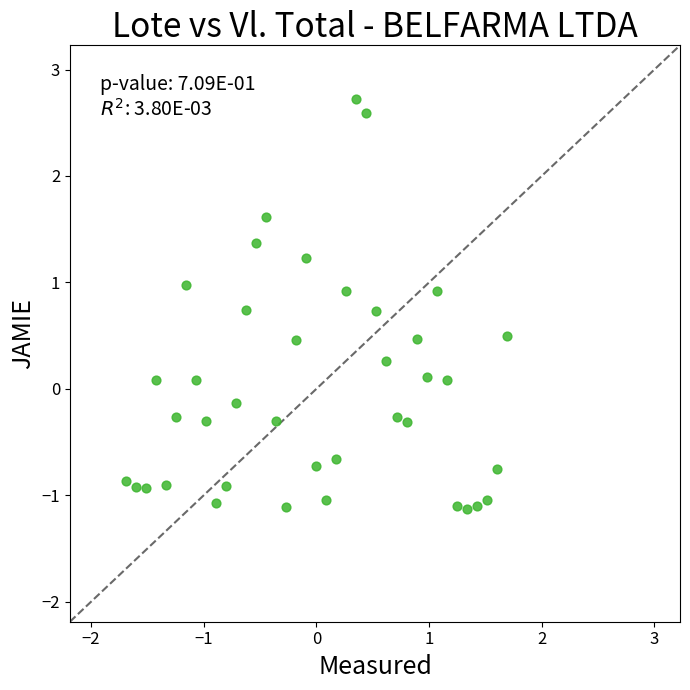

What is the range of X values (max minus min)?

3.4